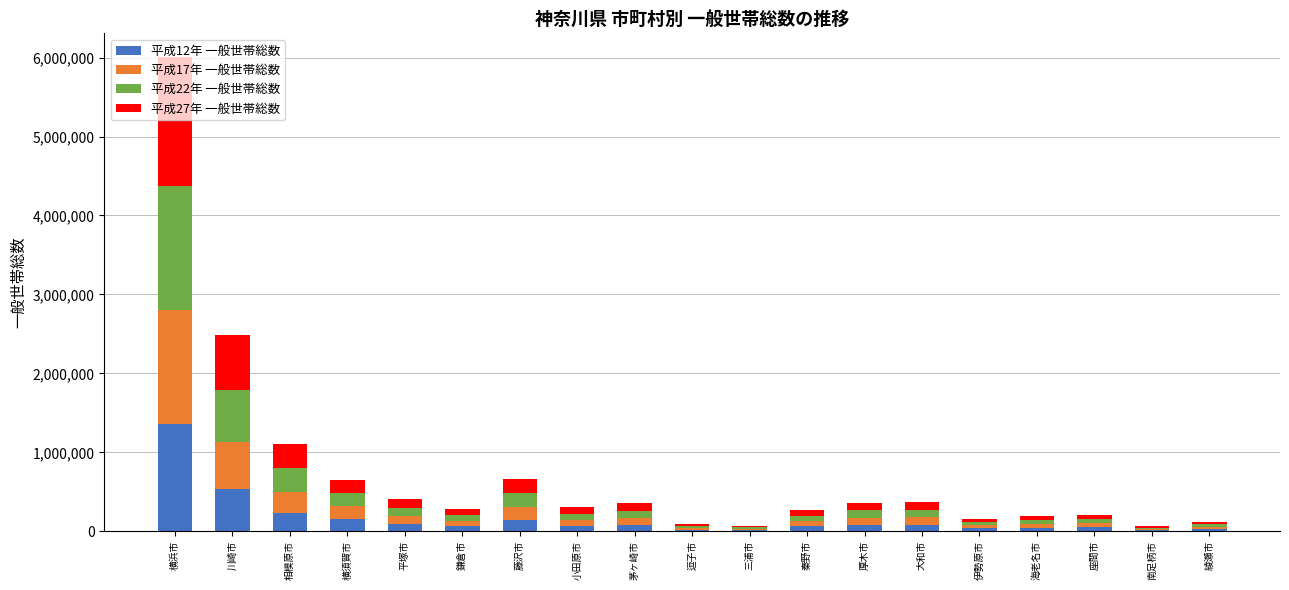

Are the bars horizontal?

No